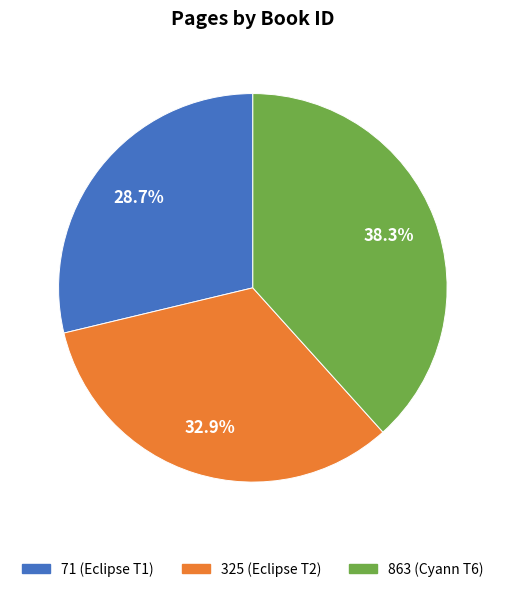

To the nearest percent, what portion does 71 represent?

29%